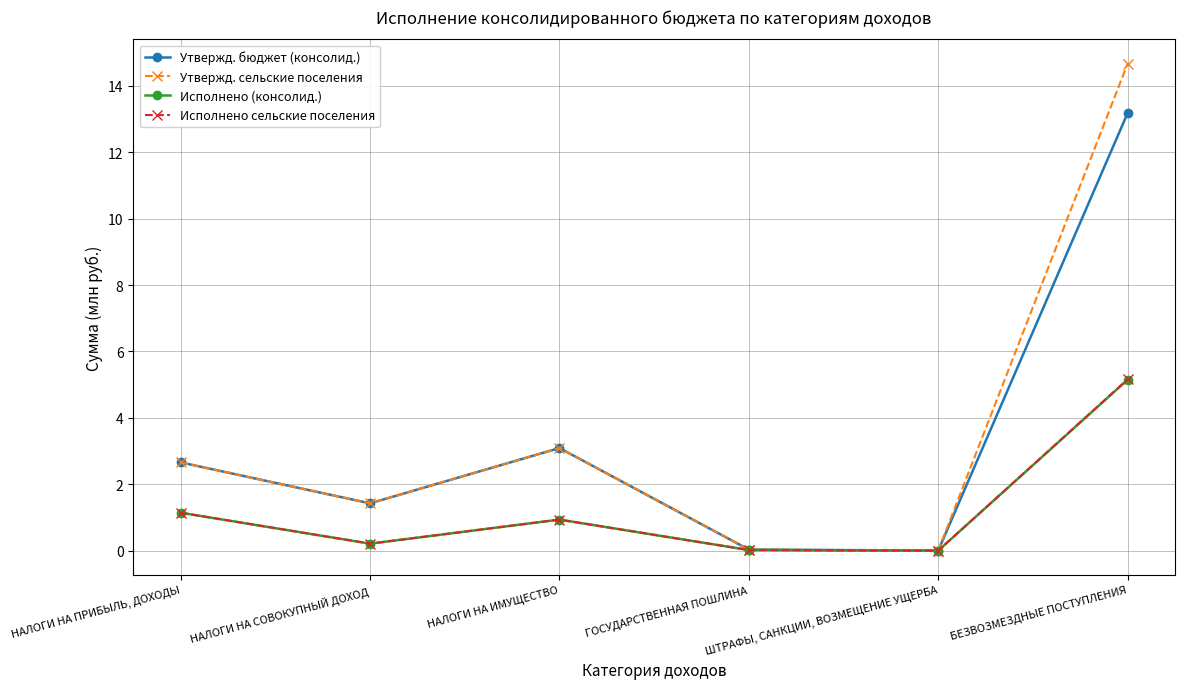

Where is the first local maximum for Исполнено (консолид.)?

НАЛОГИ НА ИМУЩЕСТВО